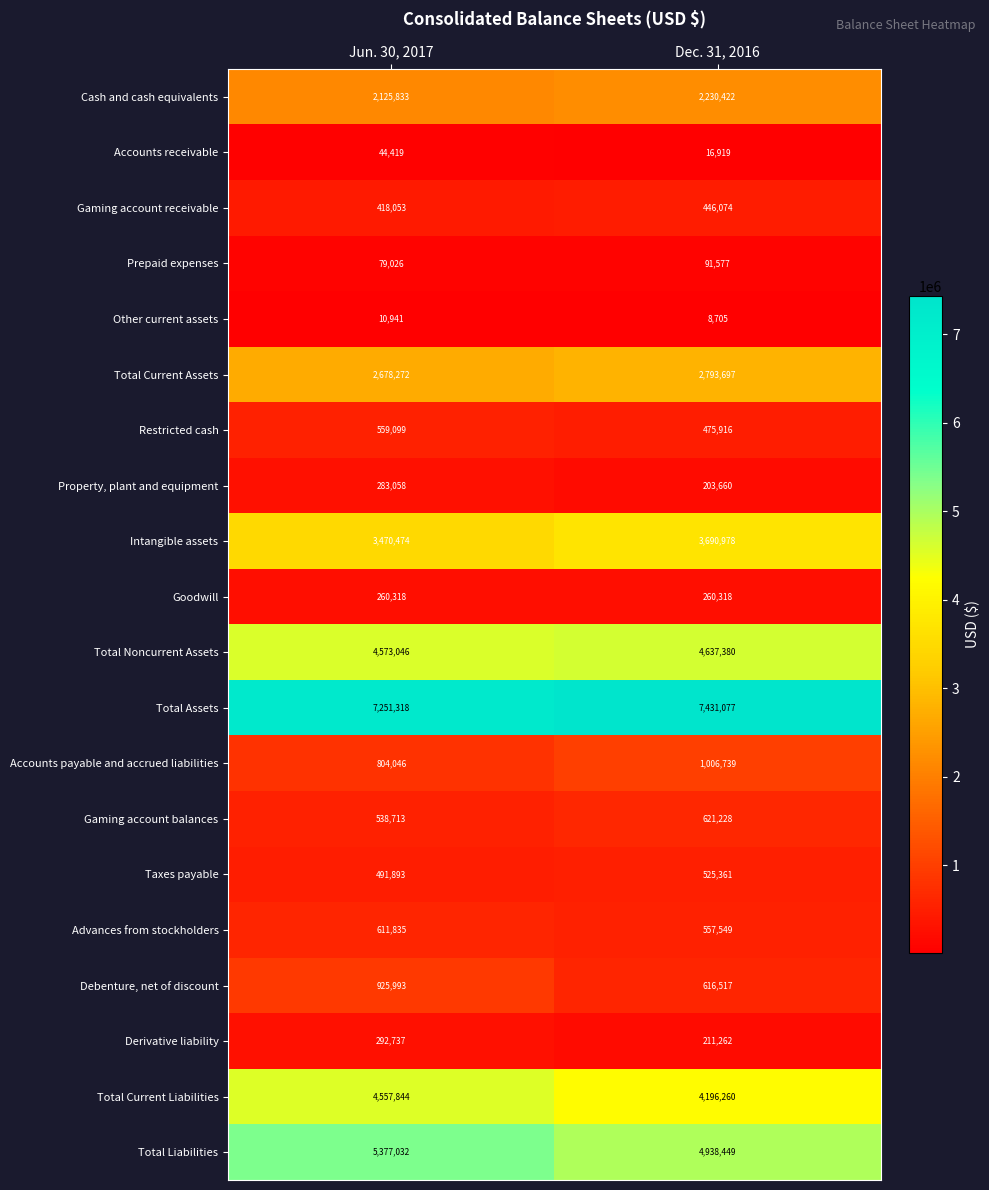

Which category has the highest value across all series?

Dec. 31, 2016